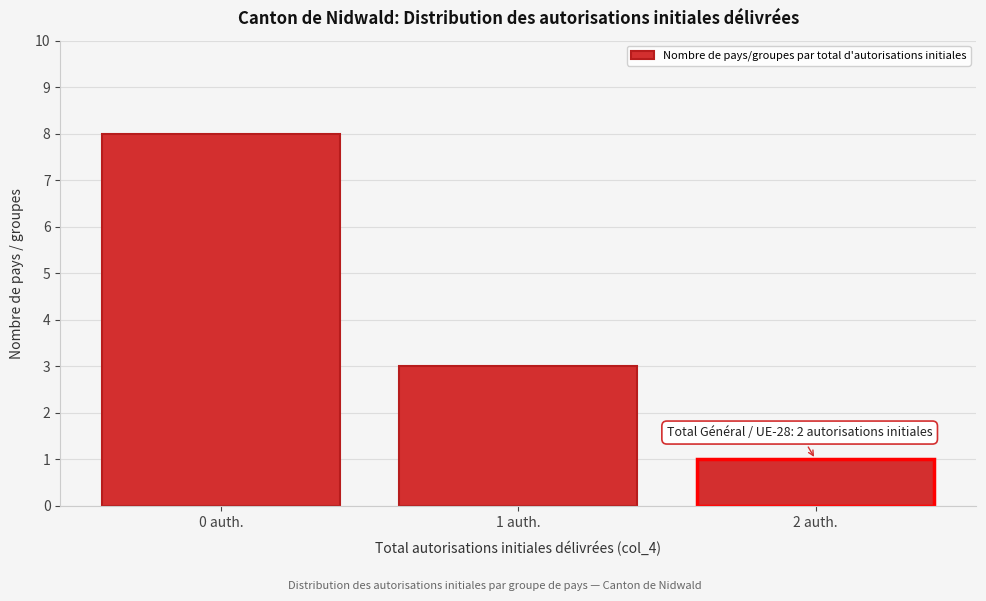

Reading left to right, extract all data points from this chart.

0 auth.=8	1 auth.=3	2 auth.=1